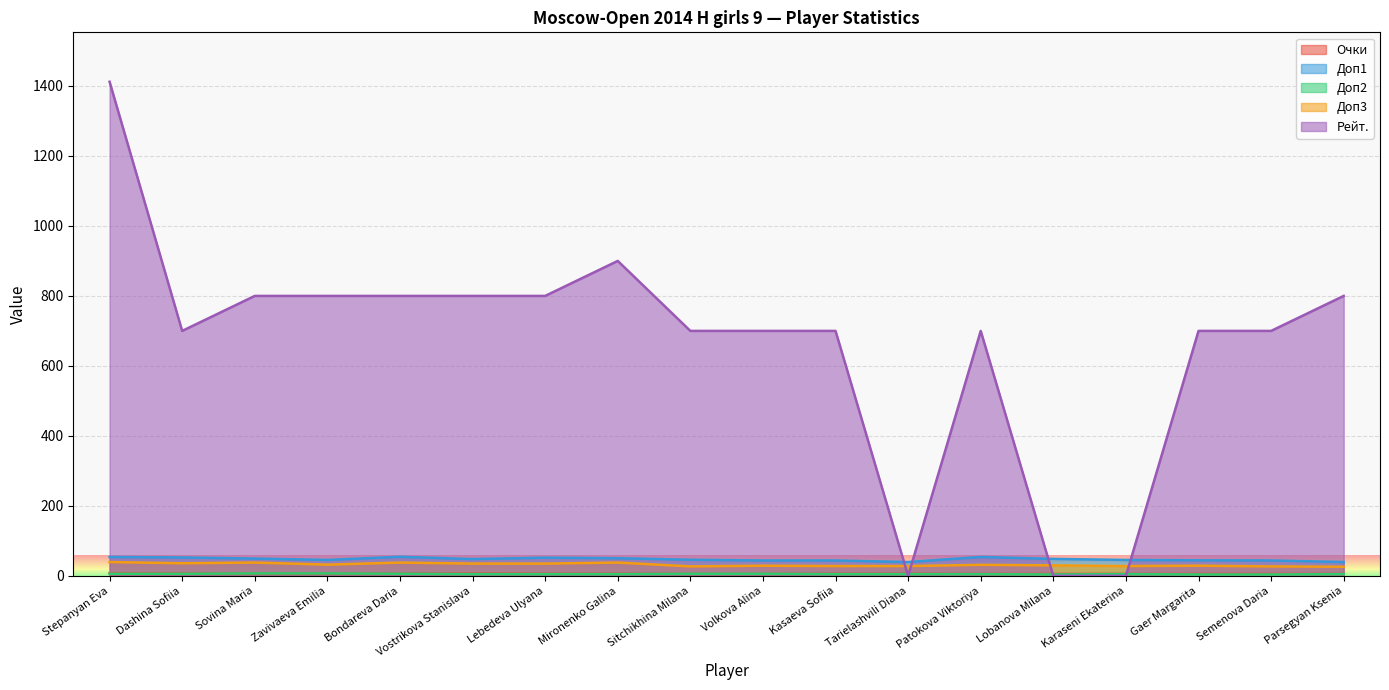

The value of Доп1 at Parsegyan Ksenia is 68.4. True or false?

False